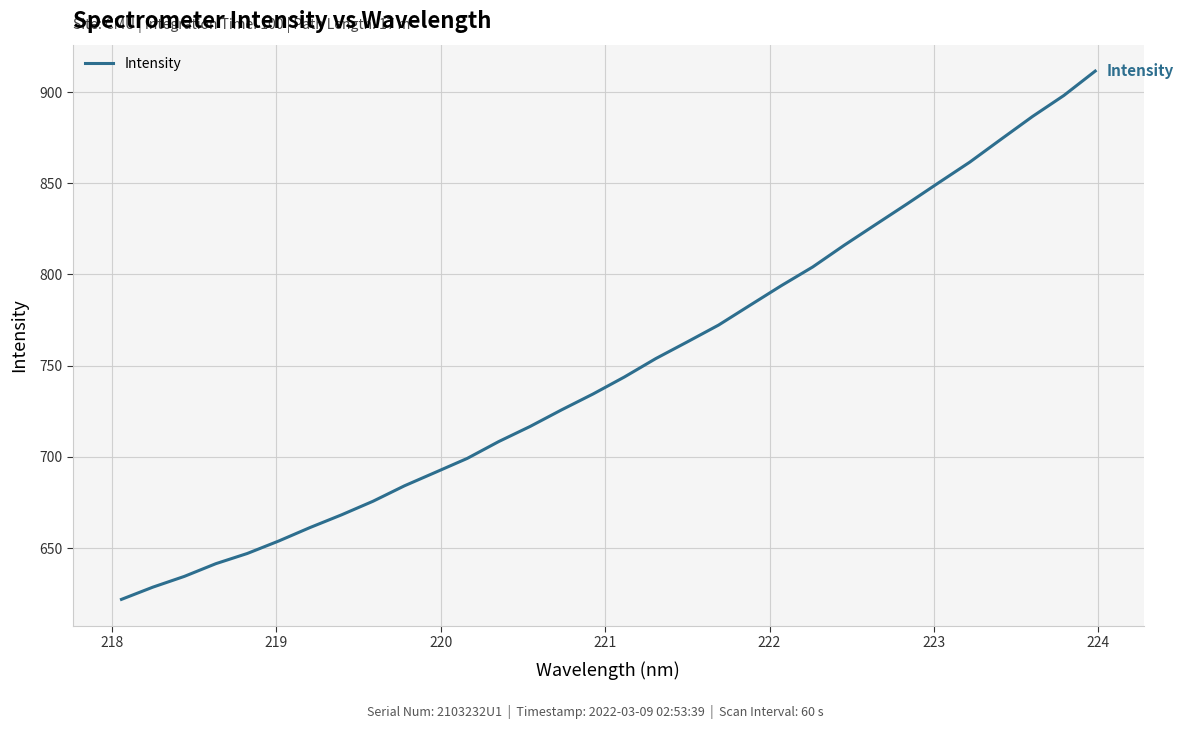

What is the difference between the maximum and minimum values?

289.7